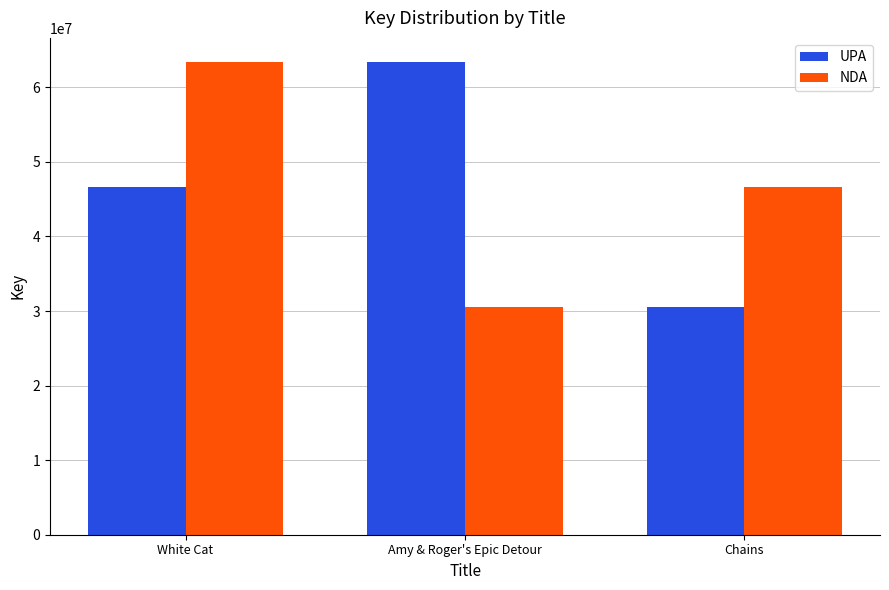

Which series changed the most between White Cat and Chains?

NDA